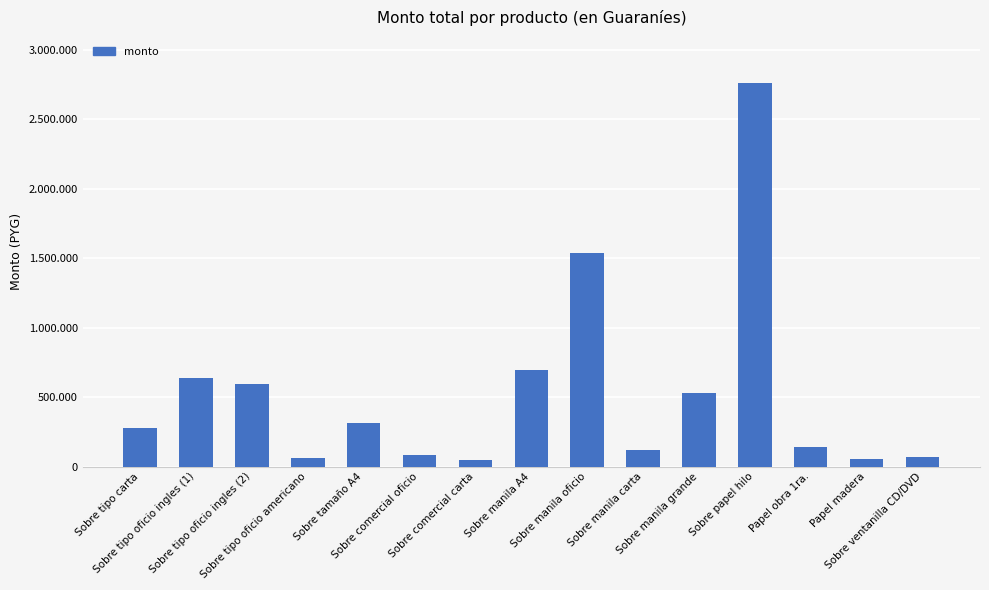

What is the greatest value displayed?

2760000